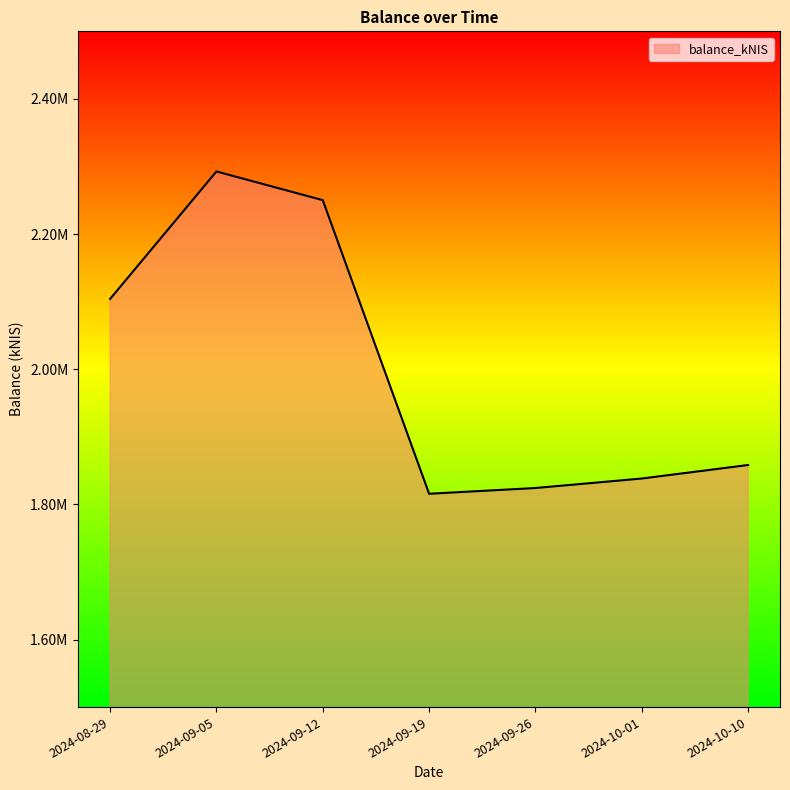

At which category does the data reach its first local valley?

2024-09-19